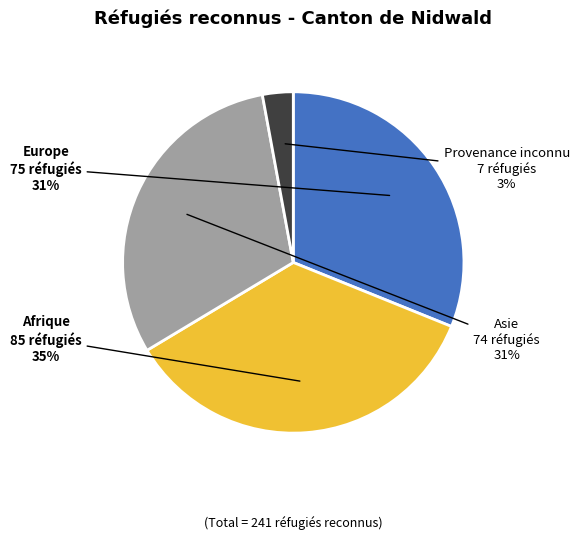

True or false: Afrique accounts for 45% of the total.

False